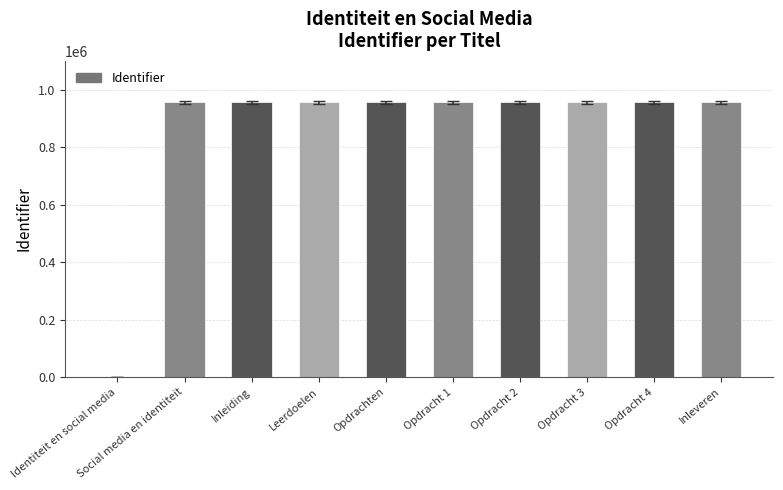

What is the sum of all values?

8609472